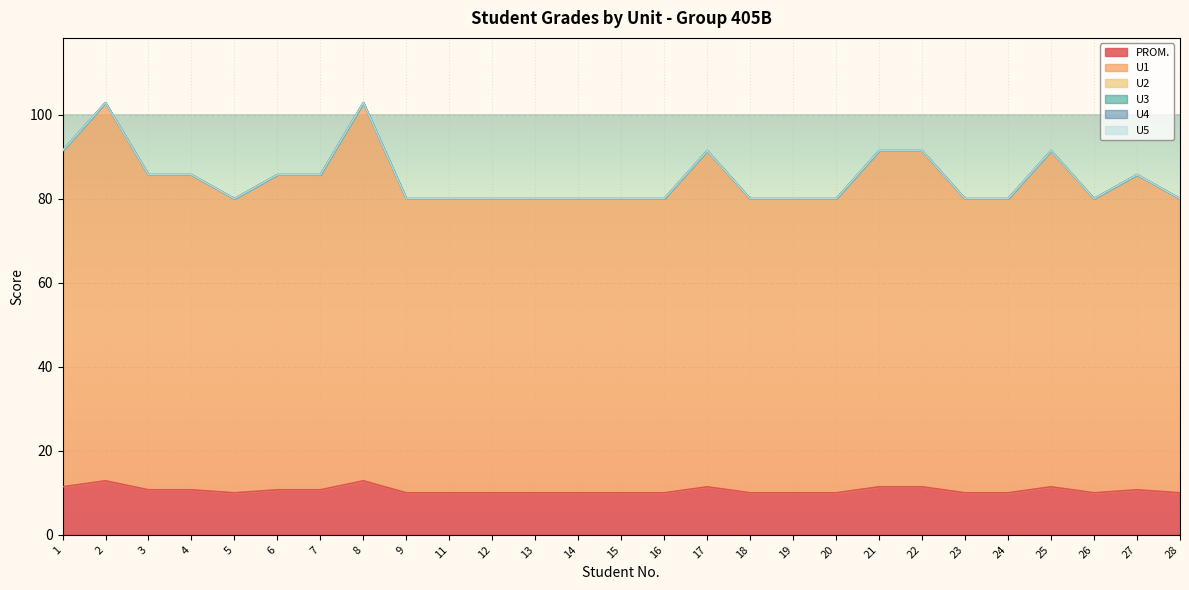

Which series has the largest range (max minus min)?

U1